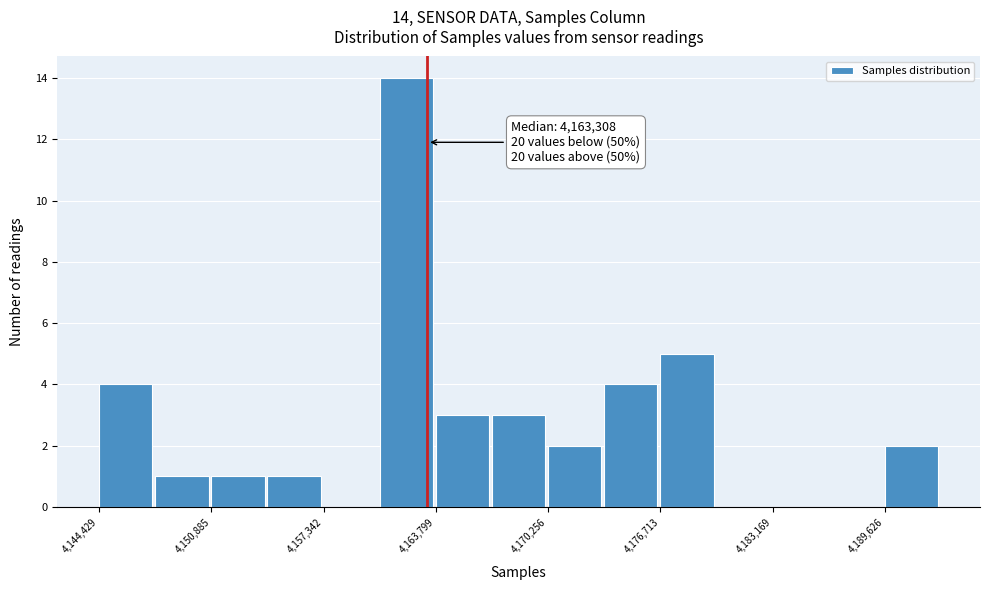

Around what value on the x-axis is the tallest bar? Give the approximate position of its centre, as read against the axis.

4162000